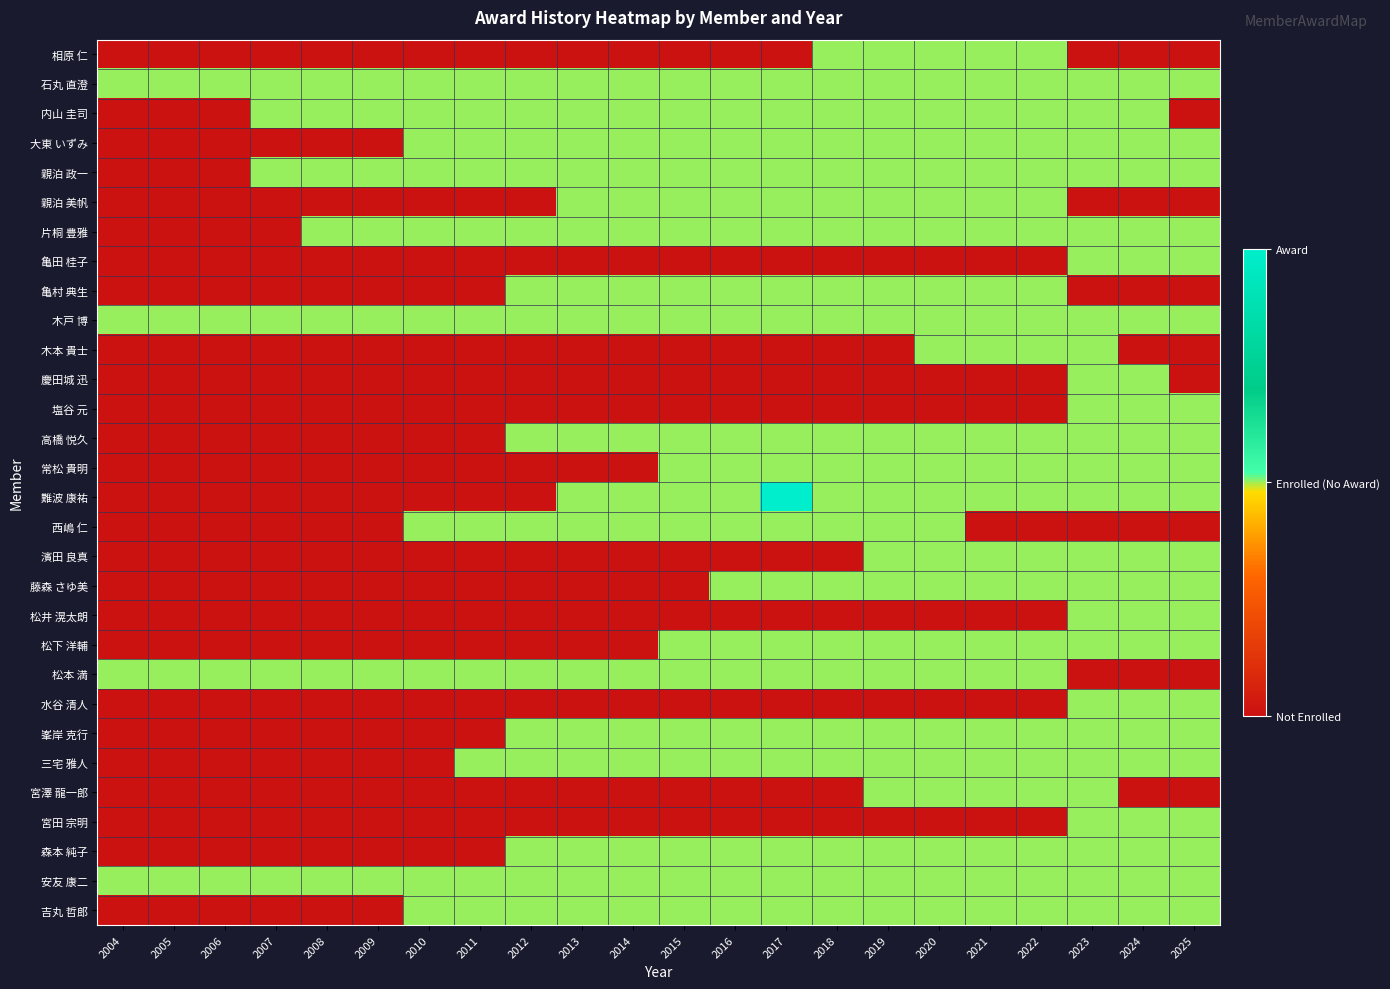

Which label corresponds to the smallest value in the chart?

2004